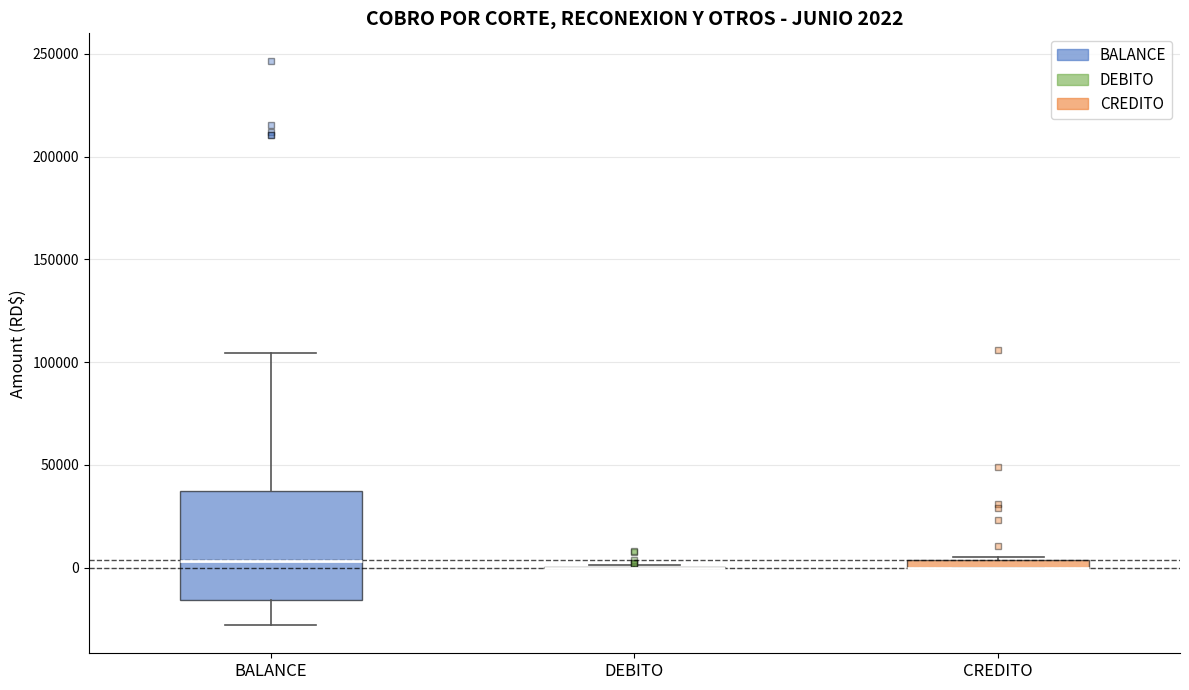

Which box is the tallest, from its lower edge to its upper edge?

BALANCE